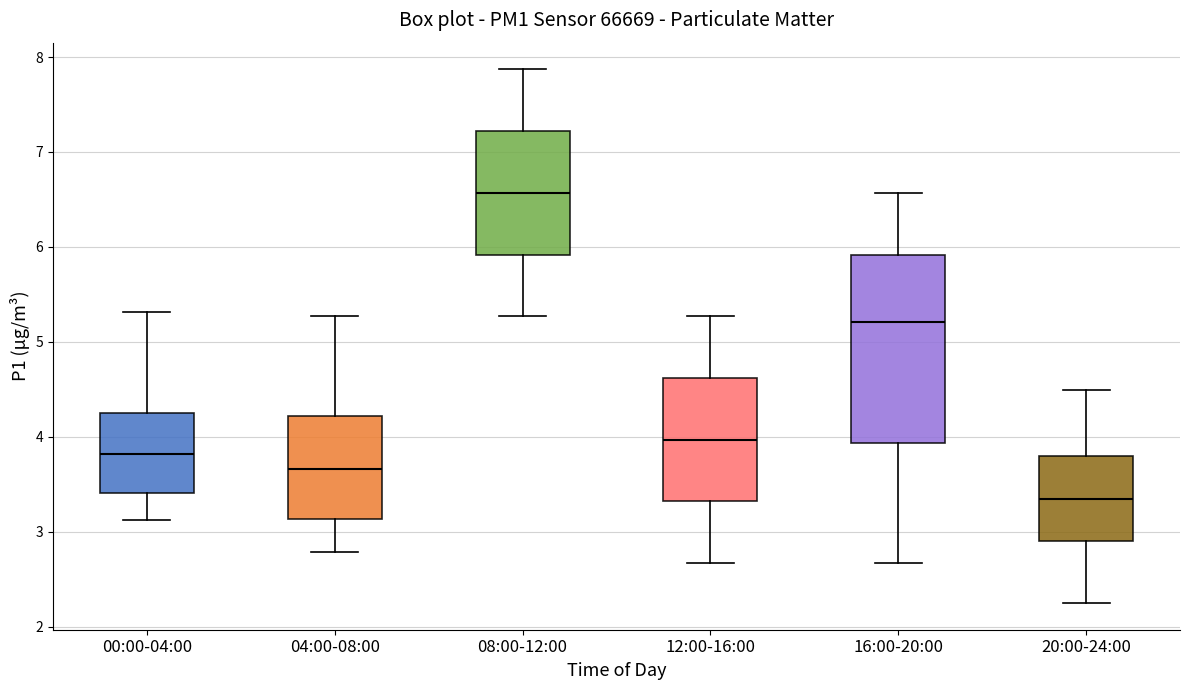

Reading left to right, transcribe this box plot: for each box, give where its median line is, the range the box spans, and where its two whiskers end, as read against the y-axis. The values are not printed on the chart, so give them approximately, as read against the axis.

00:00-04:00: median 3.8, box 3.4 to 4.3, whiskers 3.1 to 5.3
04:00-08:00: median 3.7, box 3.1 to 4.2, whiskers 2.8 to 5.3
08:00-12:00: median 6.6, box 5.9 to 7.2, whiskers 5.3 to 7.9
12:00-16:00: median 4.0, box 3.3 to 4.6, whiskers 2.7 to 5.3
16:00-20:00: median 5.2, box 3.9 to 5.9, whiskers 2.7 to 6.6
20:00-24:00: median 3.3, box 2.9 to 3.8, whiskers 2.3 to 4.5